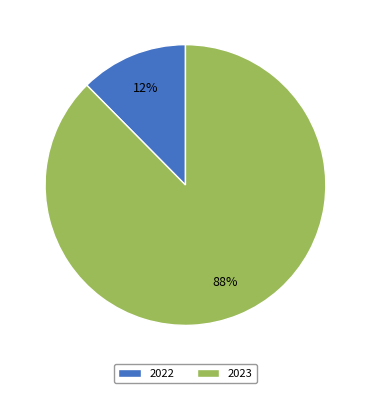

What percentage is the 2023 slice, to the nearest percent?

88%